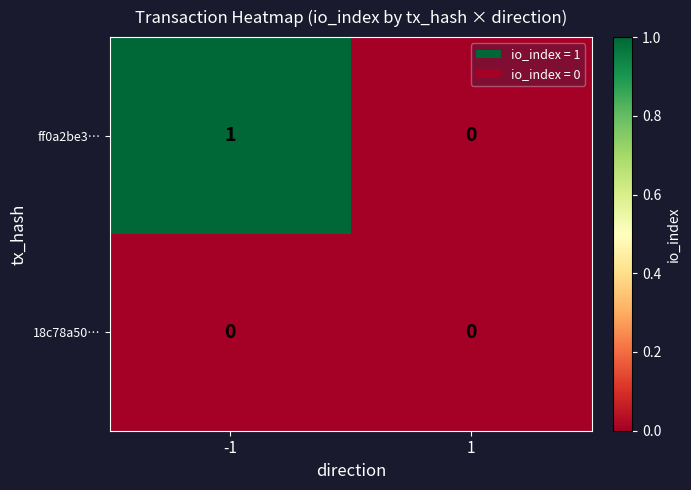

Which series has the largest total across all categories?

ff0a2be3…